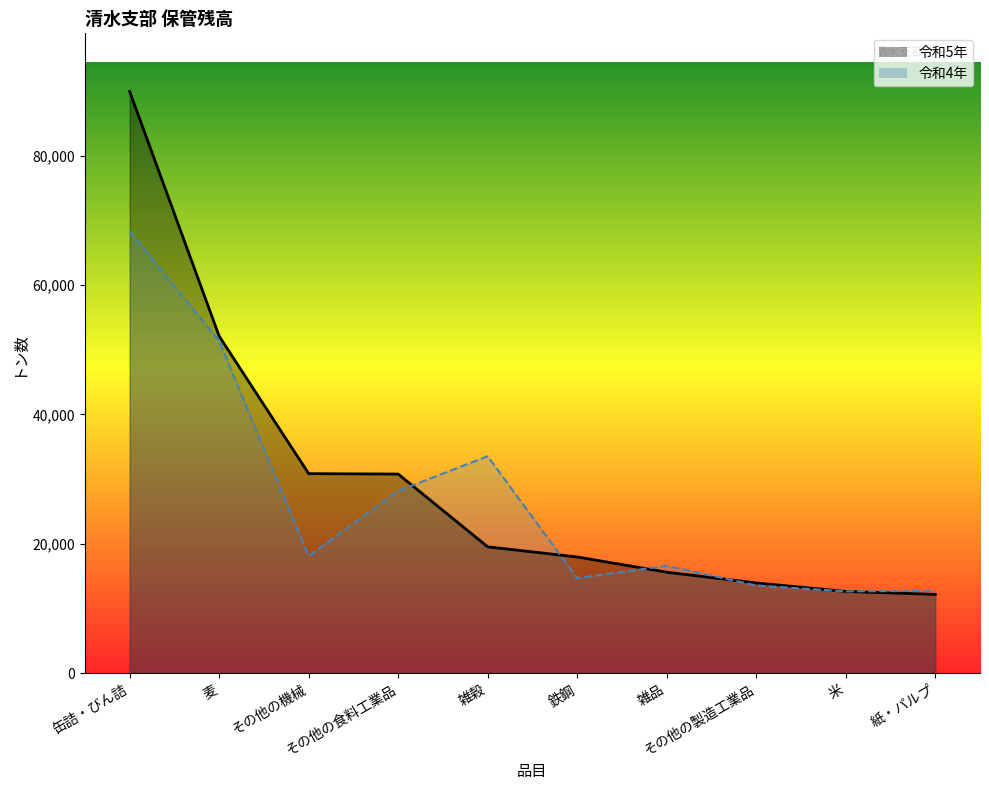

At which label does 令和5年_line reach its minimum?

紙・パルプ